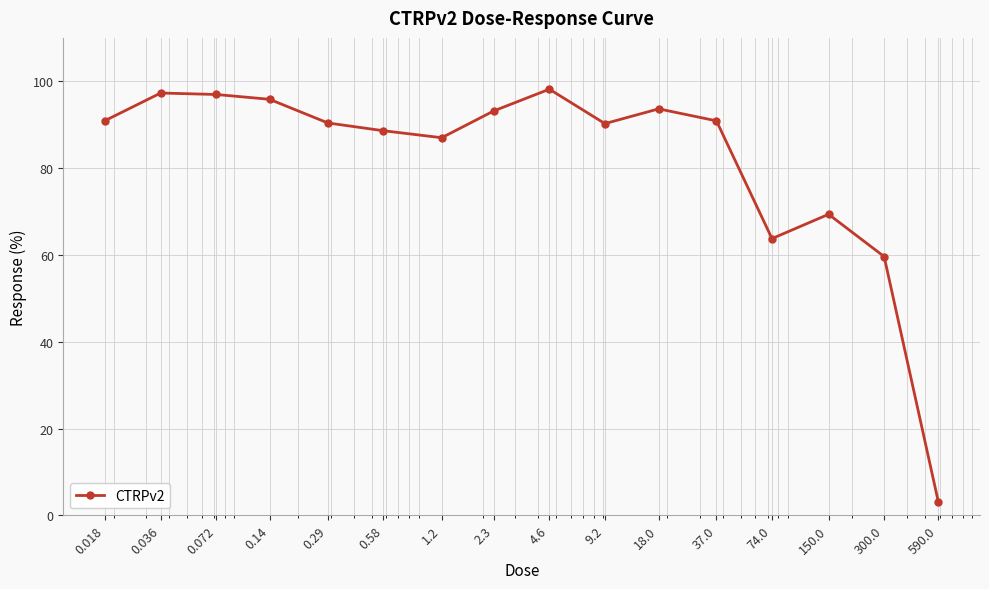

What is the sum of all values?

1309.1